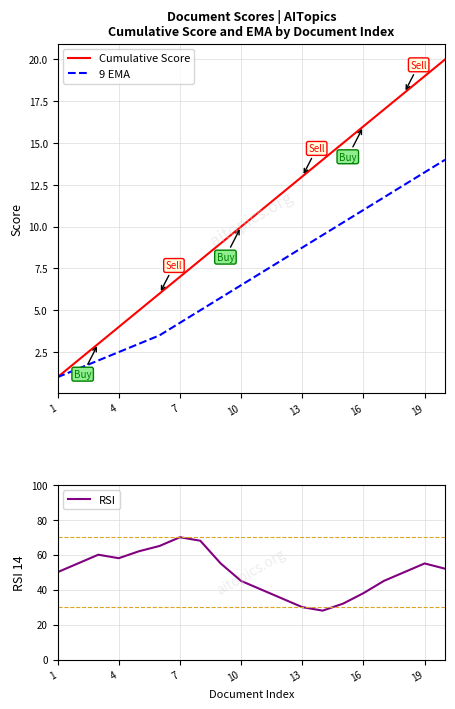

What is the maximum value for RSI?

70